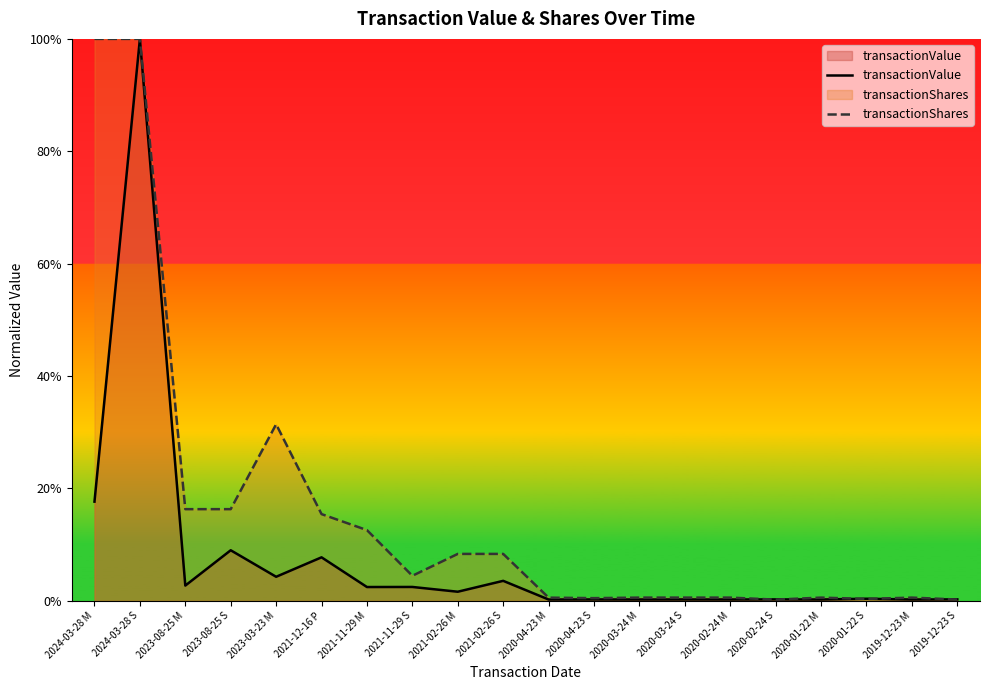

Which category has the lowest value across all series?

2020-02-24 S